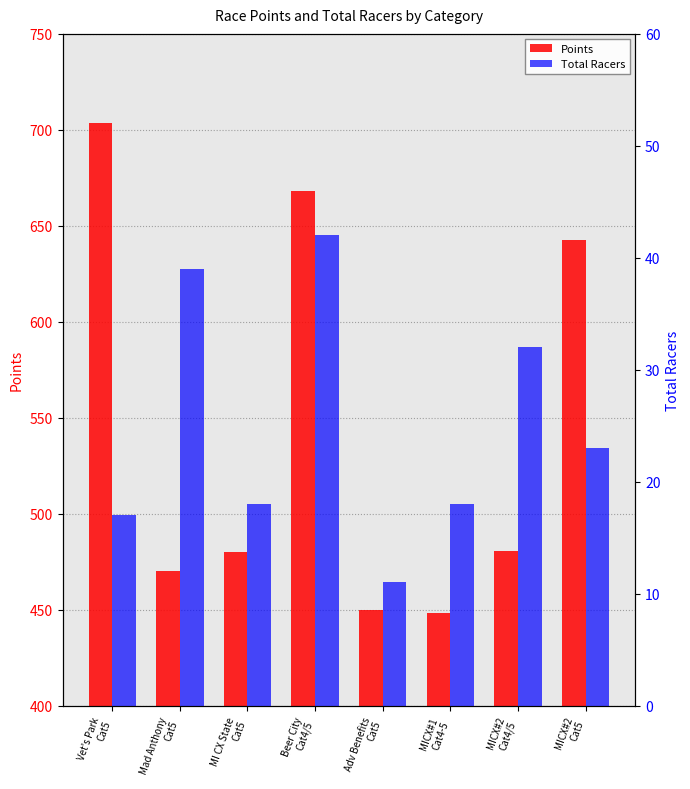

What is the spread (max minus min) of values at Beer City
Cat4/5?

626.3